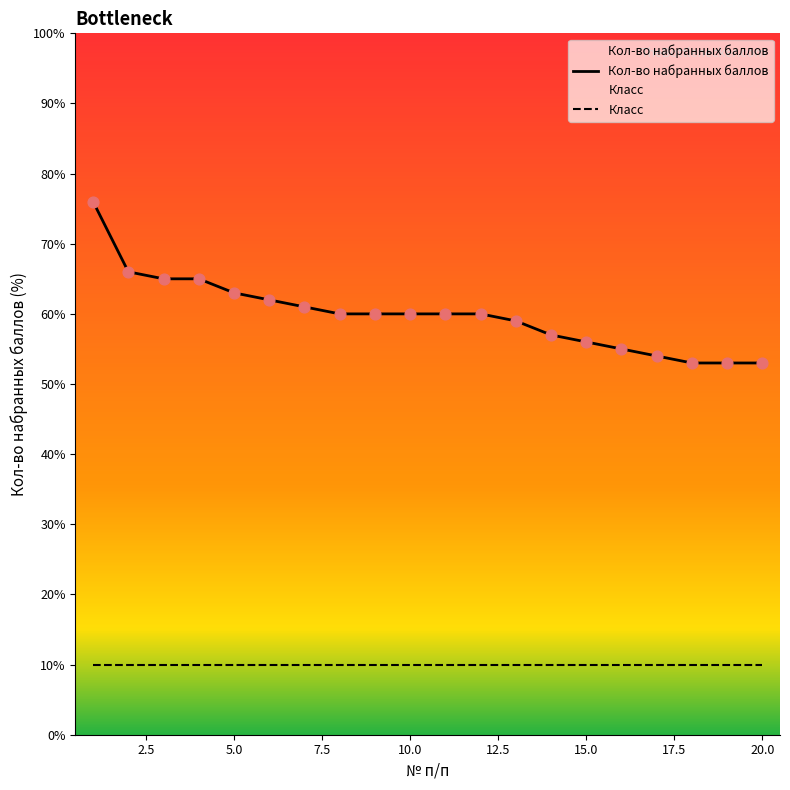

At how many categories does at least one series exceed 49?

20